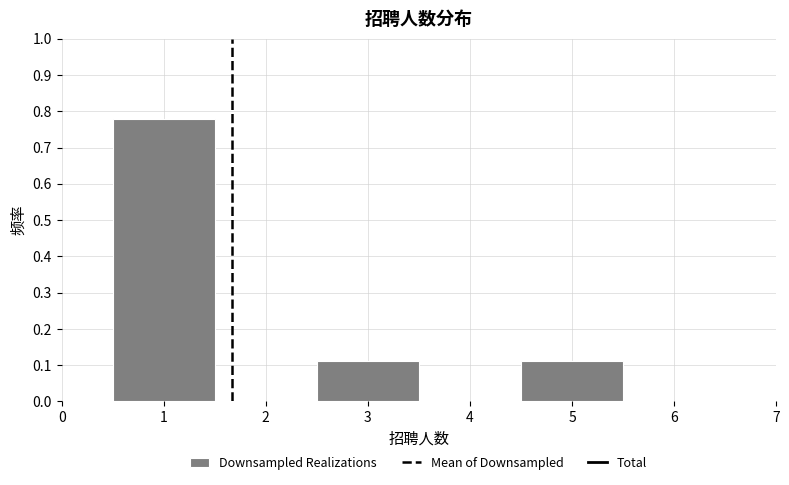

Reading left to right, transcribe this chart: for each bar, give the range it covers on the x-axis and its height. The values are not printed on the chart, so give them approximately, as read against the axis.

0.5 to 1.5: 0.78
1.5 to 2.5: 0
2.5 to 3.5: 0.11
3.5 to 4.5: 0
4.5 to 5.5: 0.11